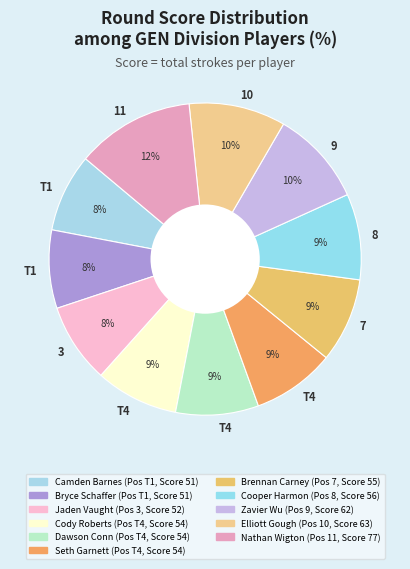

How many slices are in this pie chart?

11